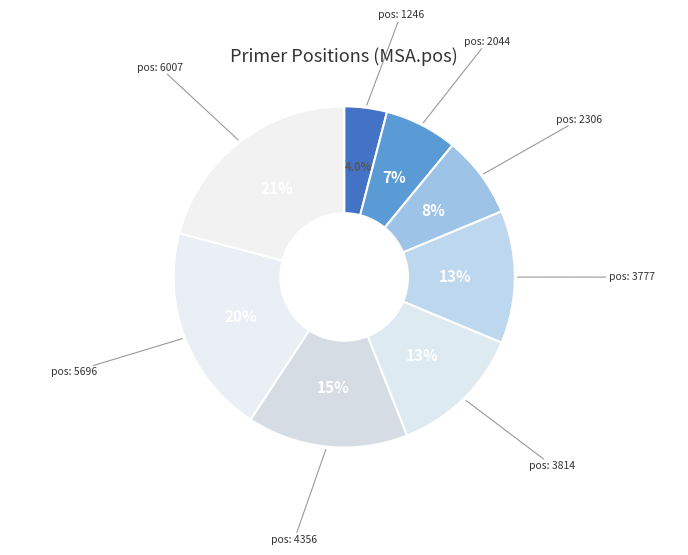

How many slices are in this pie chart?

8